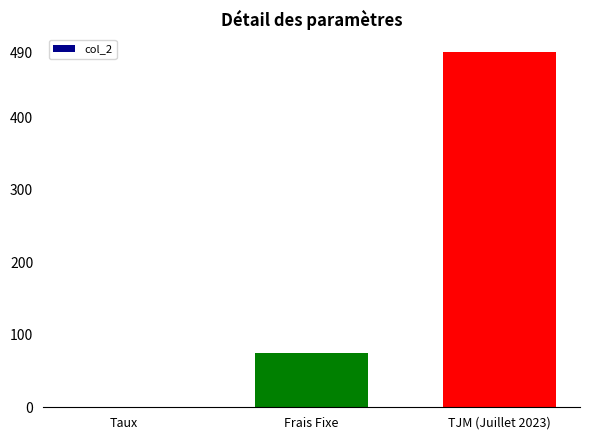

What is the maximum value shown in the chart?

490.0